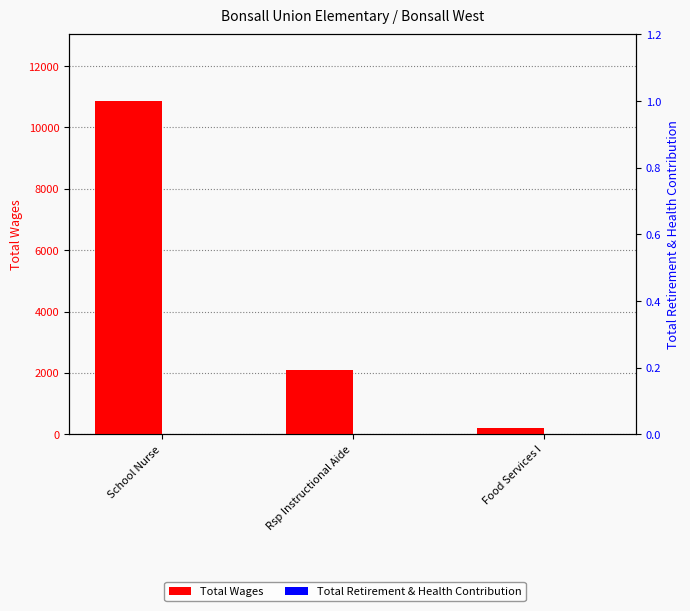

Count the number of data series in this chart.

2